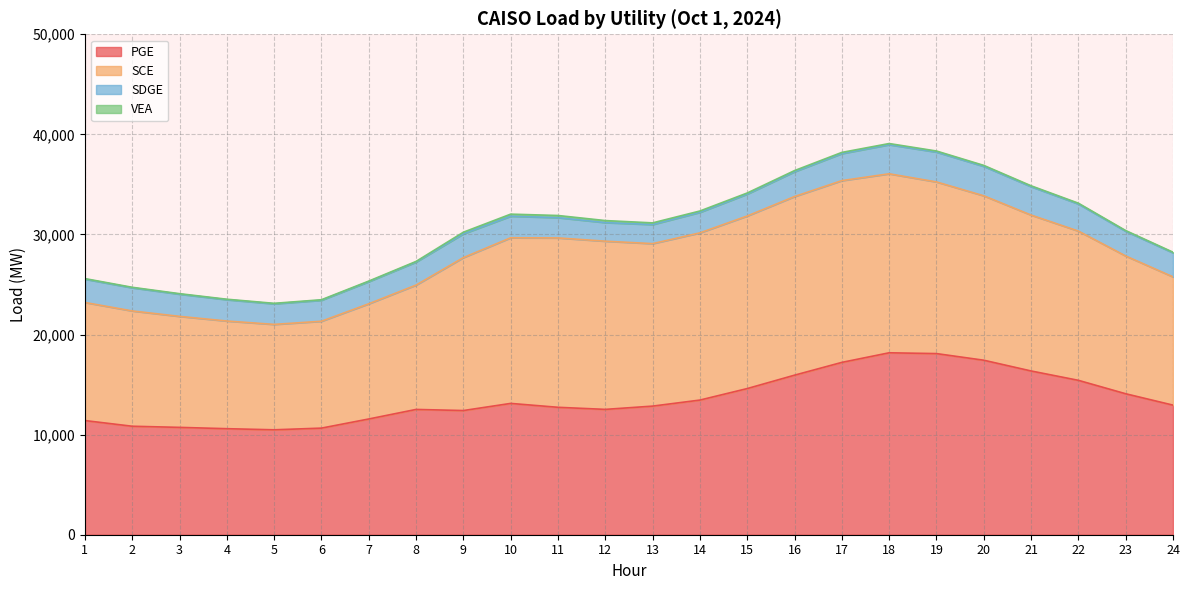

True or false: SDGE and VEA intersect in this chart.

False